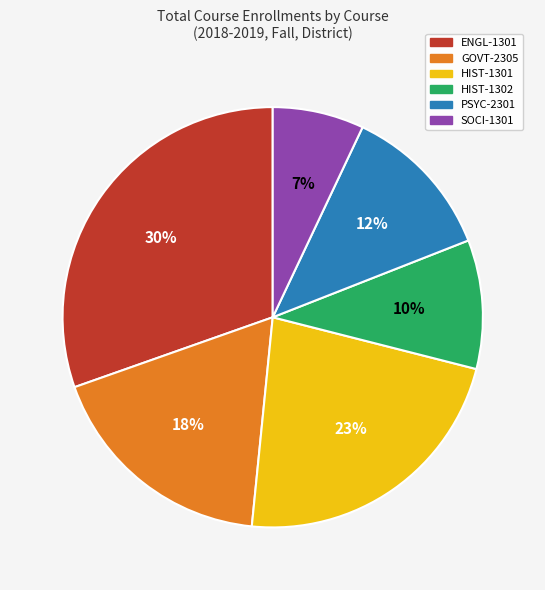

To the nearest percent, what is the combined percentage of HIST-1302 and ENGL-1301?

40%